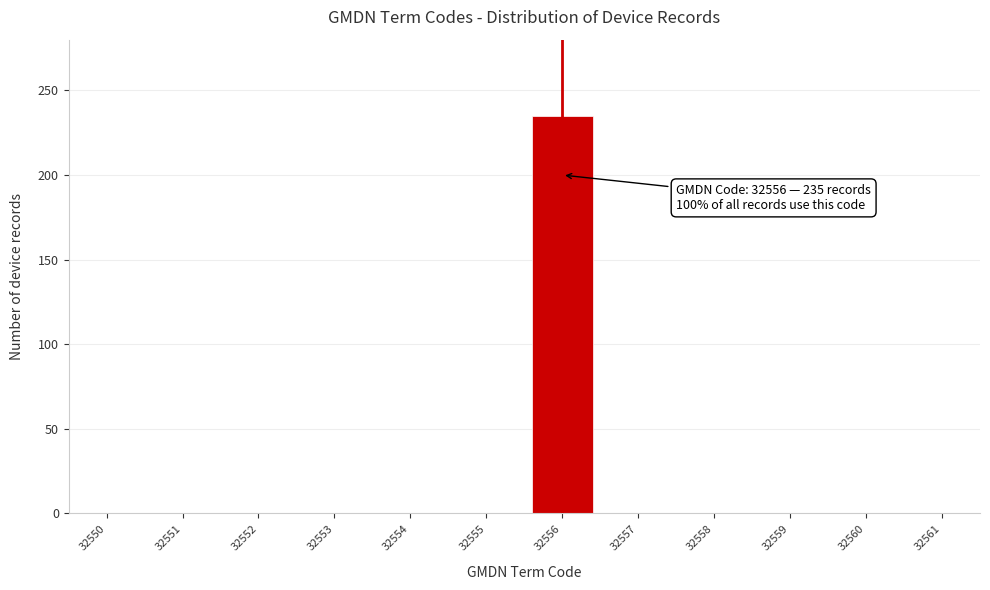

Reading left to right, extract all data points from this chart.

32550=0	32551=0	32552=0	32553=0	32554=0	32555=0	32556=235	32557=0	32558=0	32559=0	32560=0	32561=0